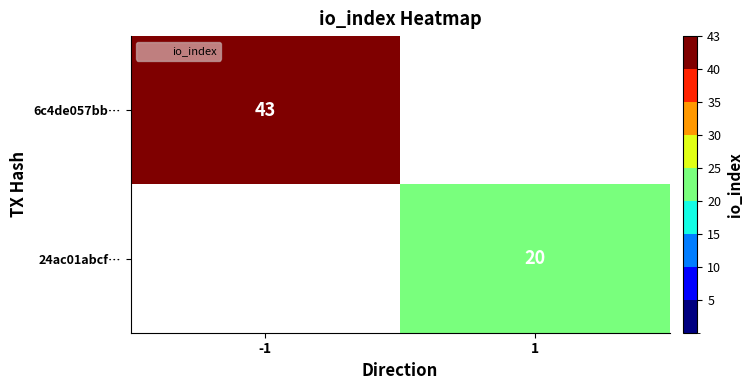

Is it true that 6c4de057bb… equals 58.3 at -1?

False